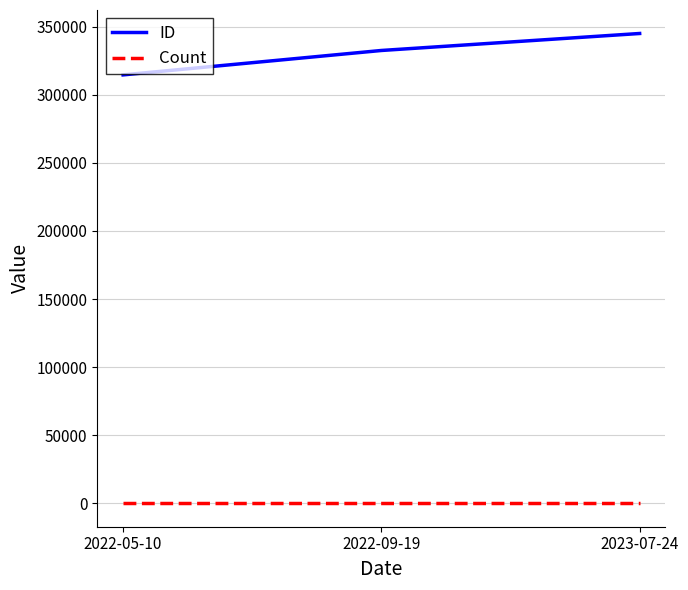

Where is ID nearest to the value 329863?

2022-09-19